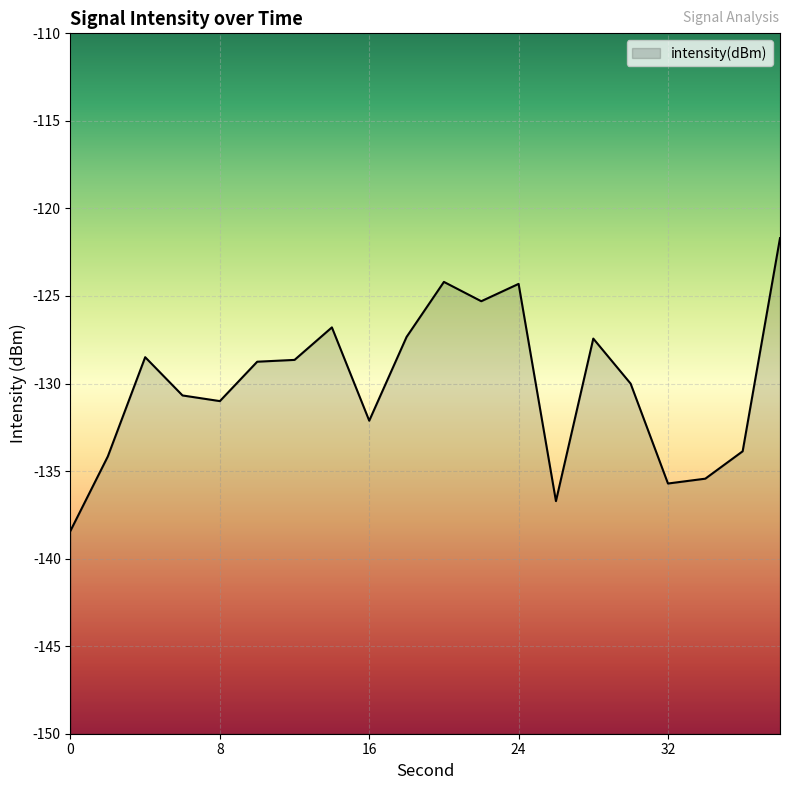

At which category does the data reach its first local peak?

4